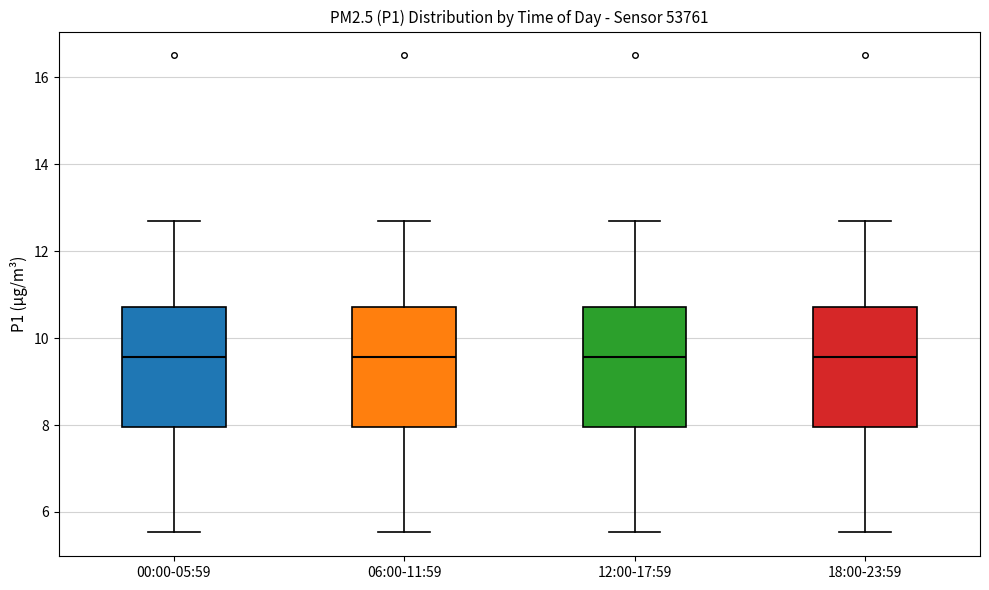

Reading left to right, transcribe this box plot: for each box, give where its median line is, the range the box spans, and where its two whiskers end, as read against the y-axis. The values are not printed on the chart, so give them approximately, as read against the axis.

00:00-05:59: median 9.6, box 8.0 to 10.8, whiskers 5.6 to 12.8
06:00-11:59: median 9.6, box 8.0 to 10.8, whiskers 5.6 to 12.8
12:00-17:59: median 9.6, box 8.0 to 10.8, whiskers 5.6 to 12.8
18:00-23:59: median 9.6, box 8.0 to 10.8, whiskers 5.6 to 12.8